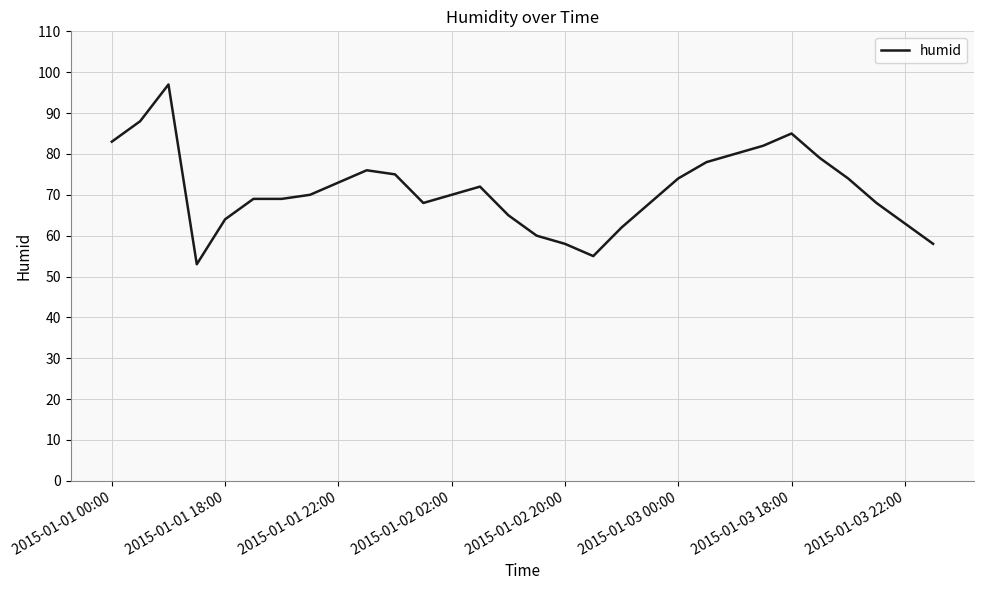

What is the smallest value displayed?

53